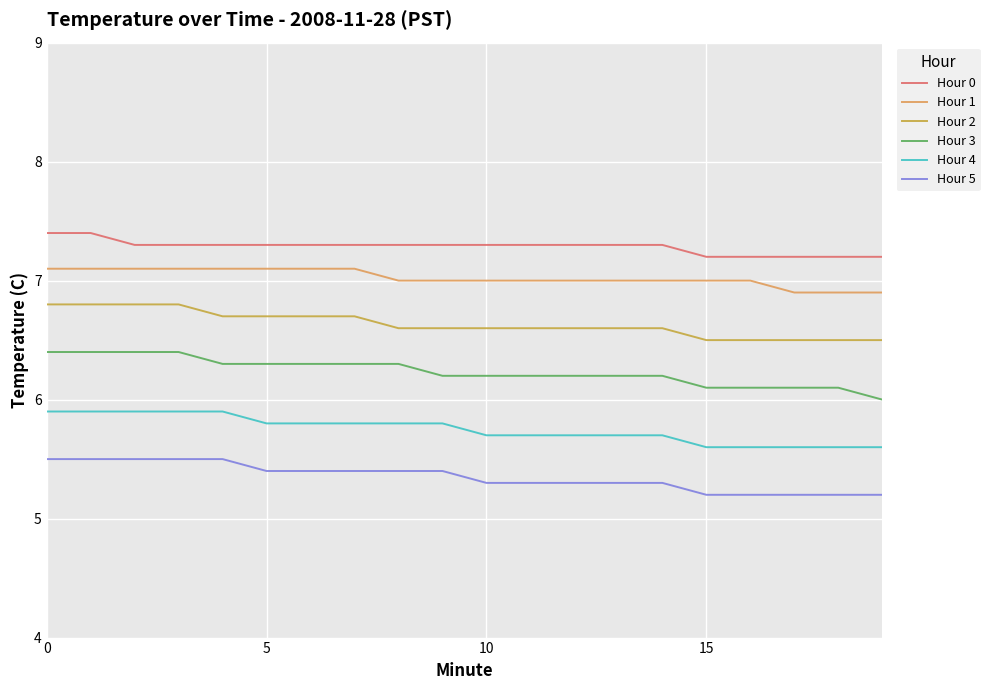

Which series has the largest total across all categories?

Hour 0